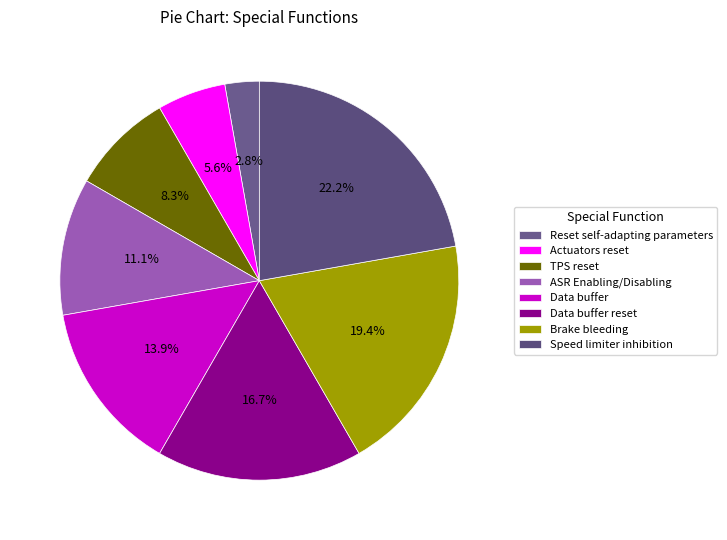

To the nearest percent, what portion does Actuators reset represent?

6%